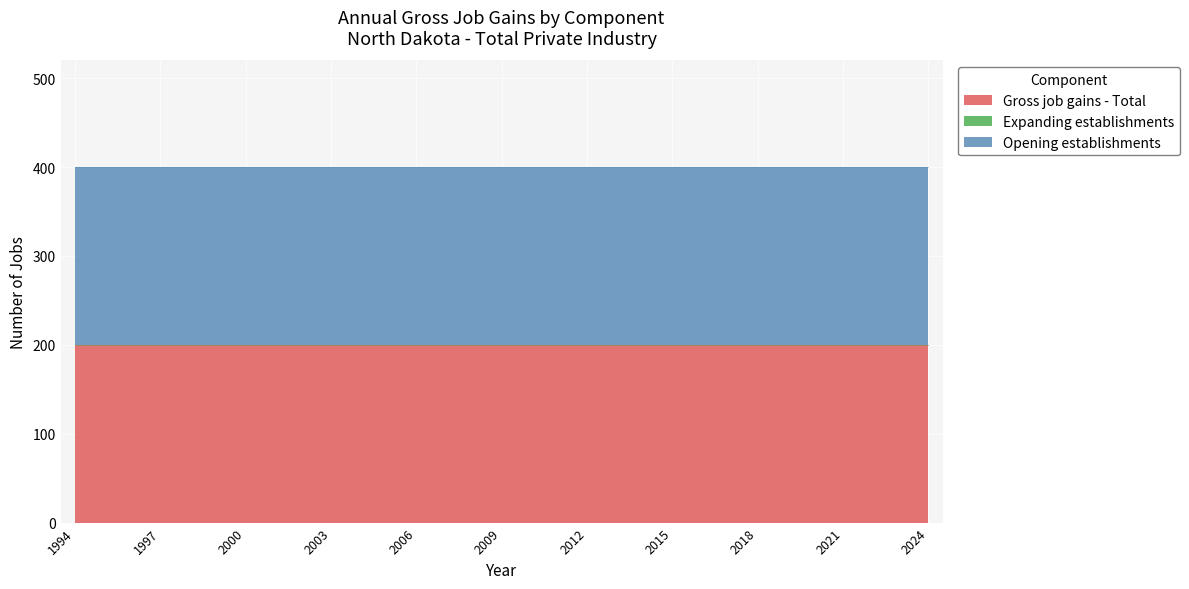

What is the value of the Opening establishments point at the 23rd from the left?

200